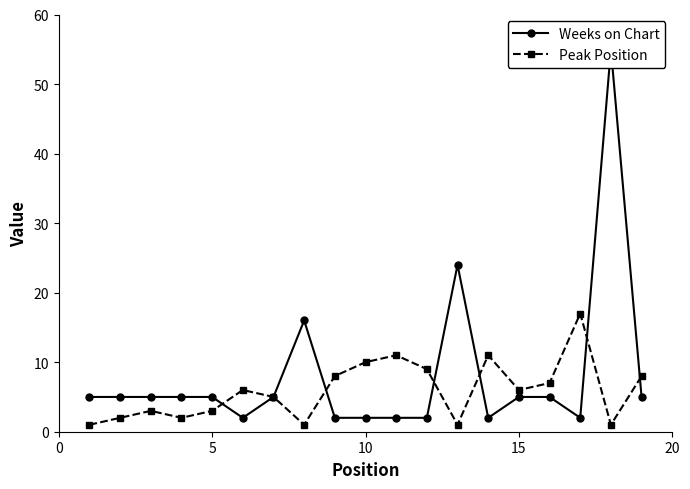

Count the number of data series in this chart.

2